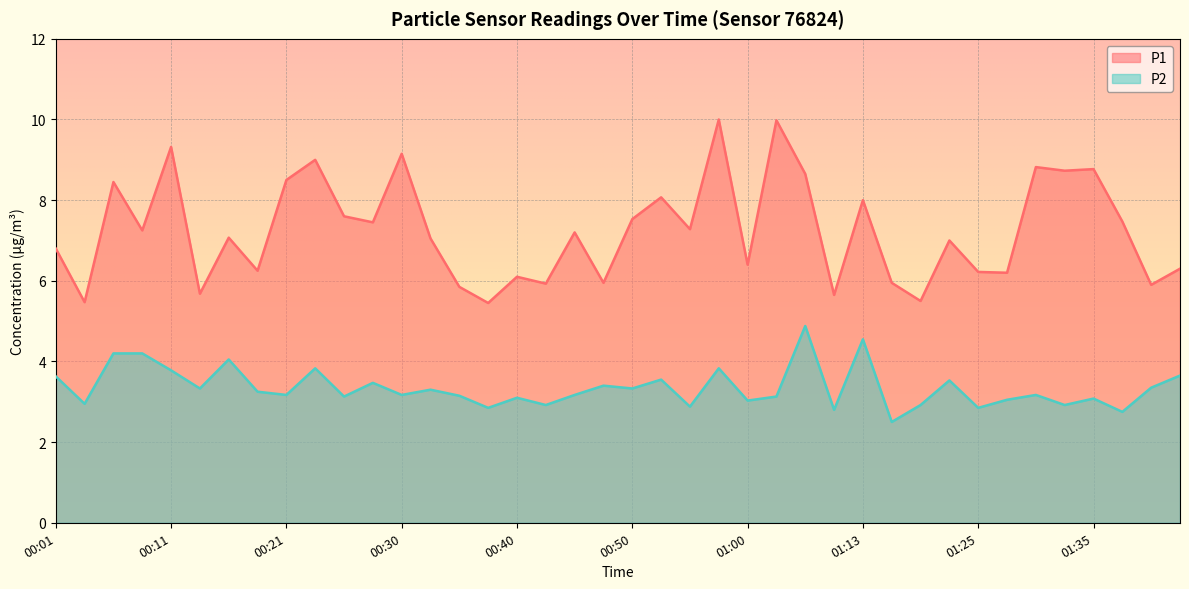

Reading left to right, what are all the values shown in this chart?

P1: 6.8	5.5	8.4	7.2	9.3	5.7	7.1	6.2	8.5	9.0	7.6	7.5	9.2	7.0	5.8	5.5	6.1	5.9	7.2	6.0	7.5	8.1	7.3	10.0	6.4	10.0	8.7	5.7	8.0	6.0	5.5	7.0	6.2	6.2	8.8	8.7	8.8	7.5	5.9	6.3
P2: 3.6	3.0	4.2	4.2	3.8	3.3	4.0	3.2	3.2	3.8	3.1	3.5	3.2	3.3	3.1	2.9	3.1	2.9	3.2	3.4	3.3	3.5	2.9	3.8	3.0	3.1	4.9	2.8	4.5	2.5	2.9	3.5	2.9	3.0	3.2	2.9	3.1	2.8	3.4	3.6